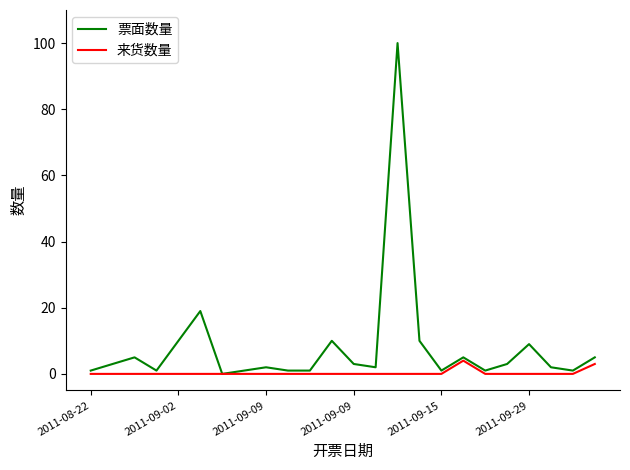

What is the maximum value shown in the chart?

100